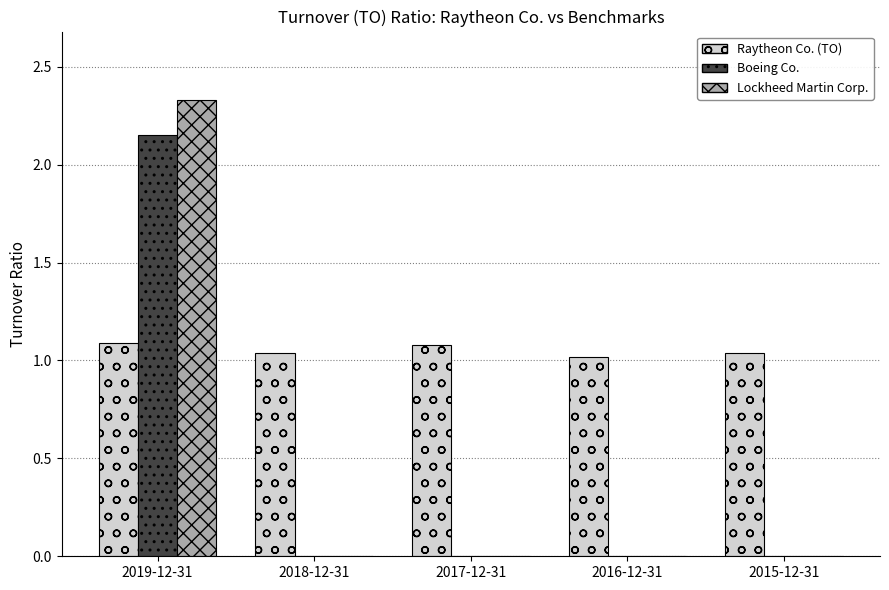

The Boeing Co. series shows 0.0 at 2015-12-31. True or false?

True